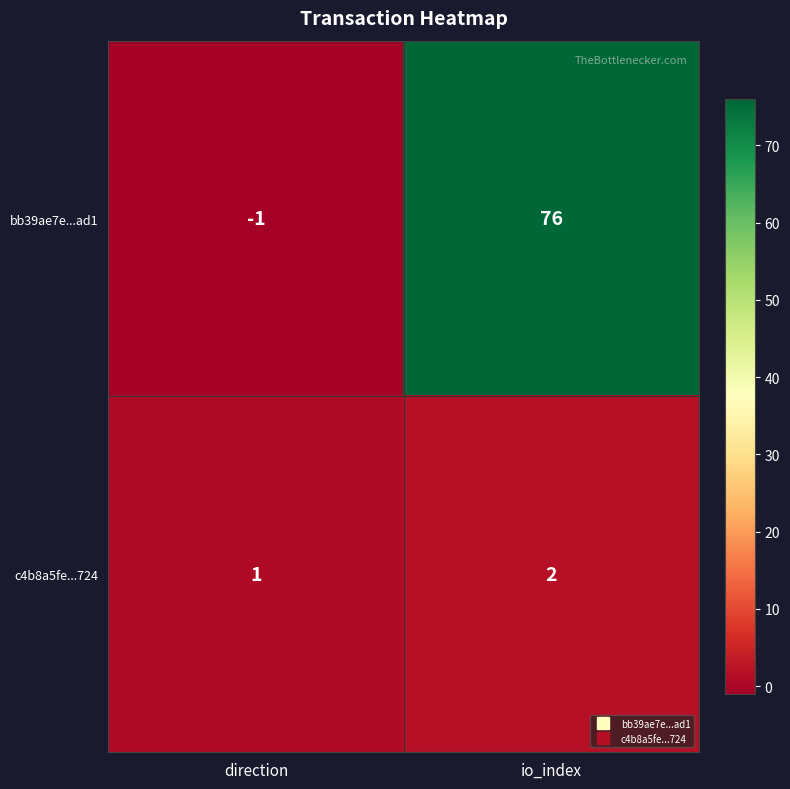

Rank the series by their average value, from highest to lowest.

bb39ae7e...ad1, c4b8a5fe...724